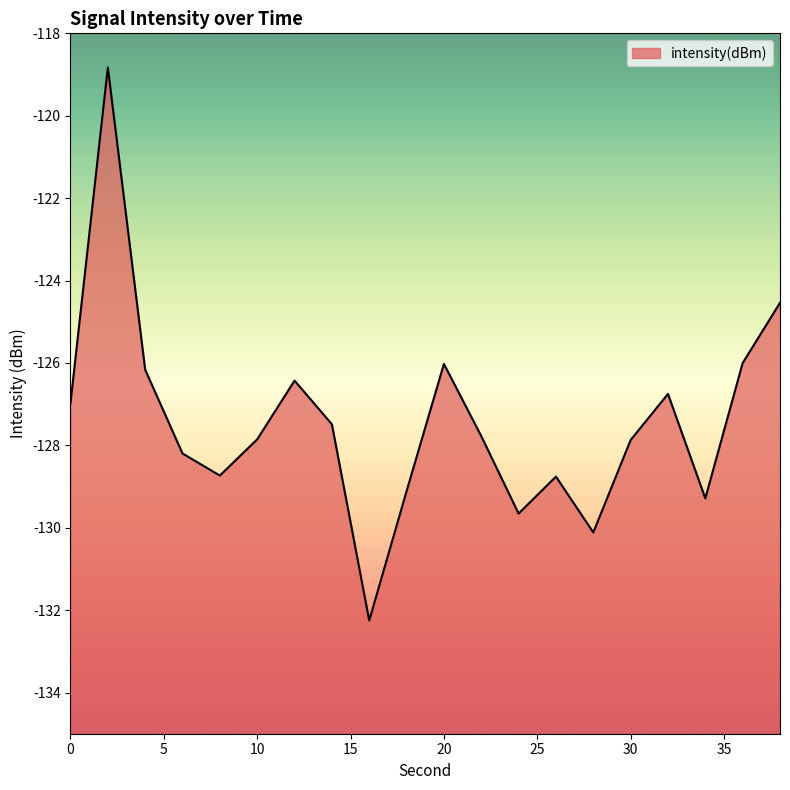

True or false: the data has more than 1 interior local peaks.

True